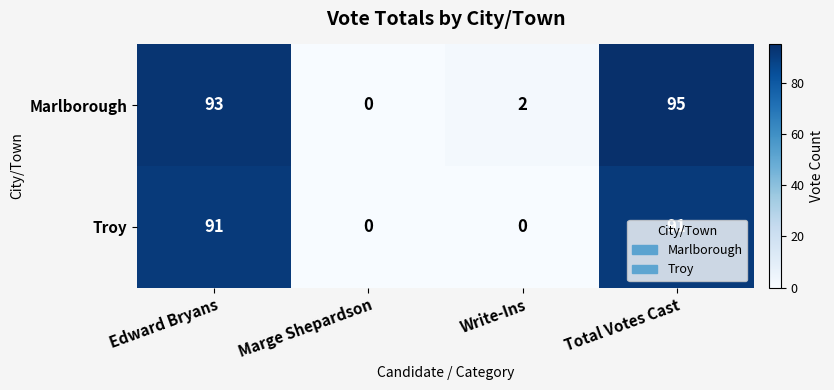

What is the spread (max minus min) of values at Total Votes Cast?

4